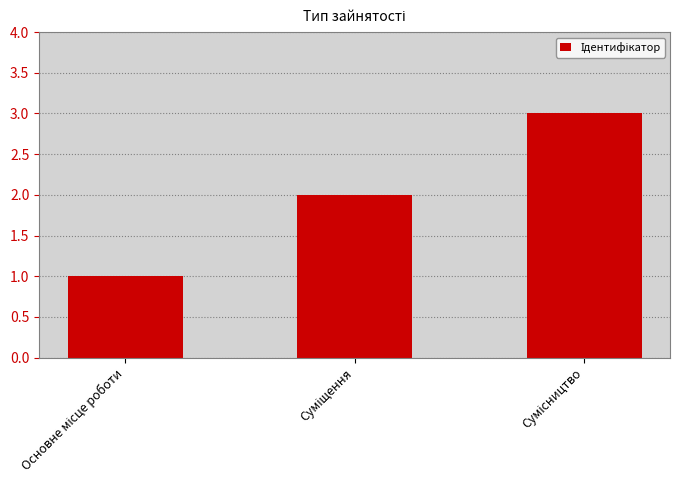

What is the maximum value shown in the chart?

3